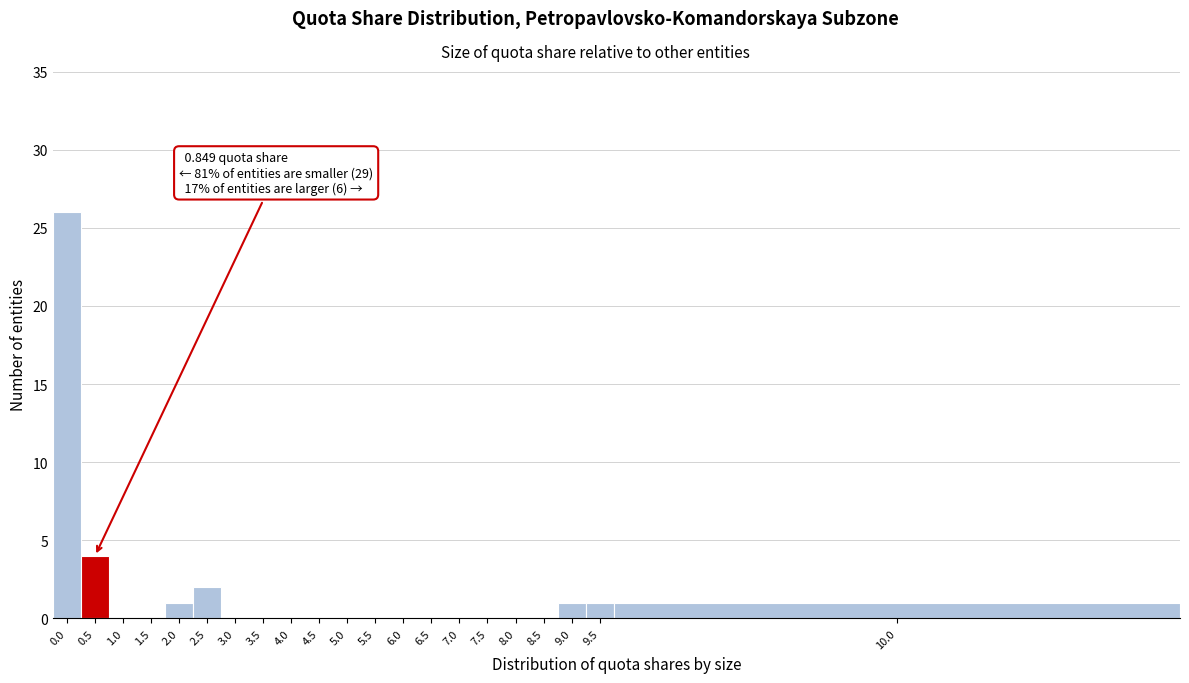

Reading right to left, what are all the values shown in this chart?

10.0=1	9.5=1	9.0=1	8.5=0	8.0=0	7.5=0	7.0=0	6.5=0	6.0=0	5.5=0	5.0=0	4.5=0	4.0=0	3.5=0	3.0=0	2.5=2	2.0=1	1.5=0	1.0=0	0.5=4	0.0=26